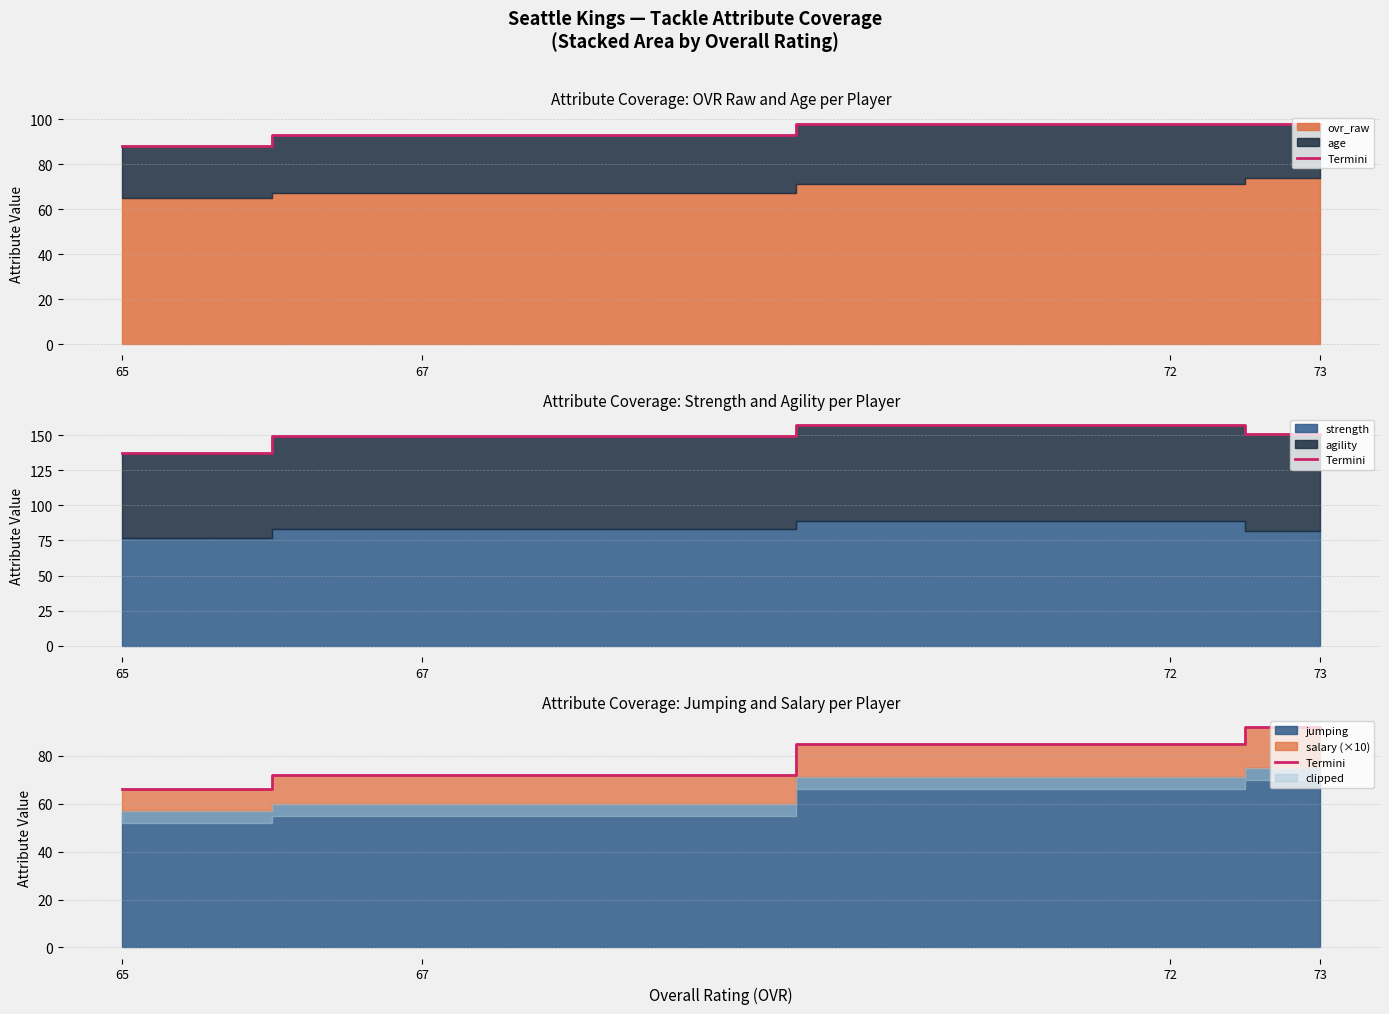

What is the change in value from 72 to 65?

-19